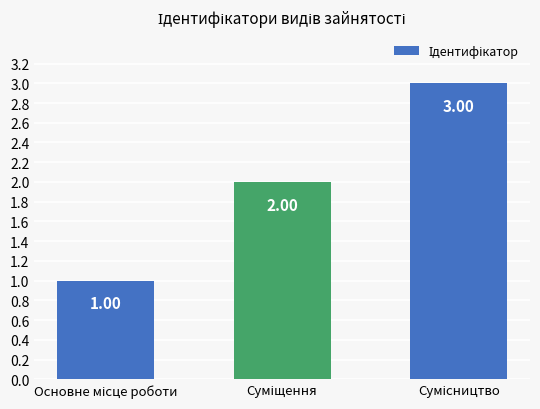

What is the value of the 2nd bar from the left?

2